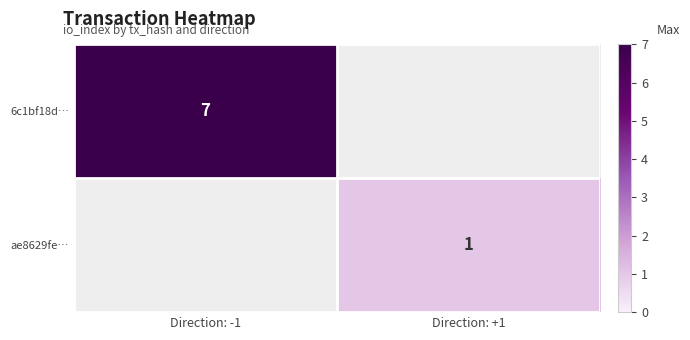

What is the greatest value displayed?

7.0